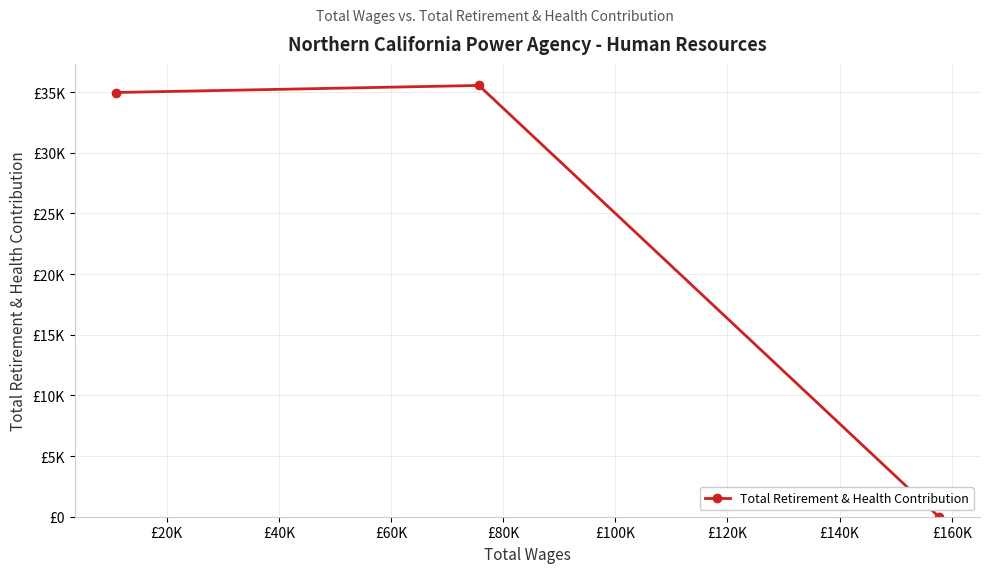

Reading left to right, list all the values displayed in this chart.

34965	35546	0